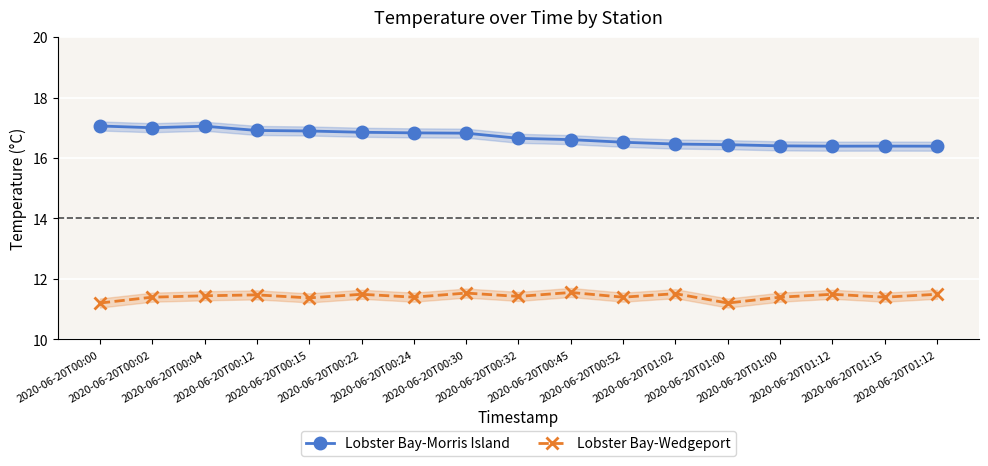

What is the maximum value shown in the chart?

17.1